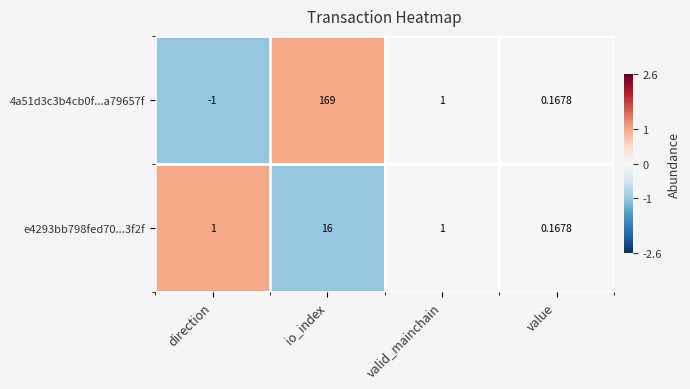

Rank the series at direction from highest to lowest value.

e4293bb798fed70...3f2f, 4a51d3c3b4cb0f...a79657f